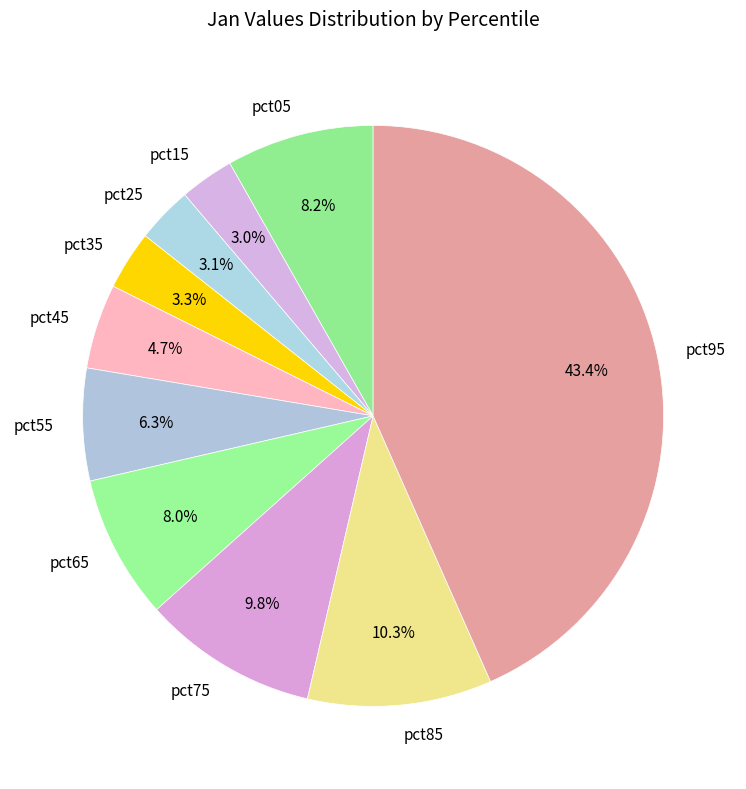

How much of the chart is everything except pct25?

96.9%